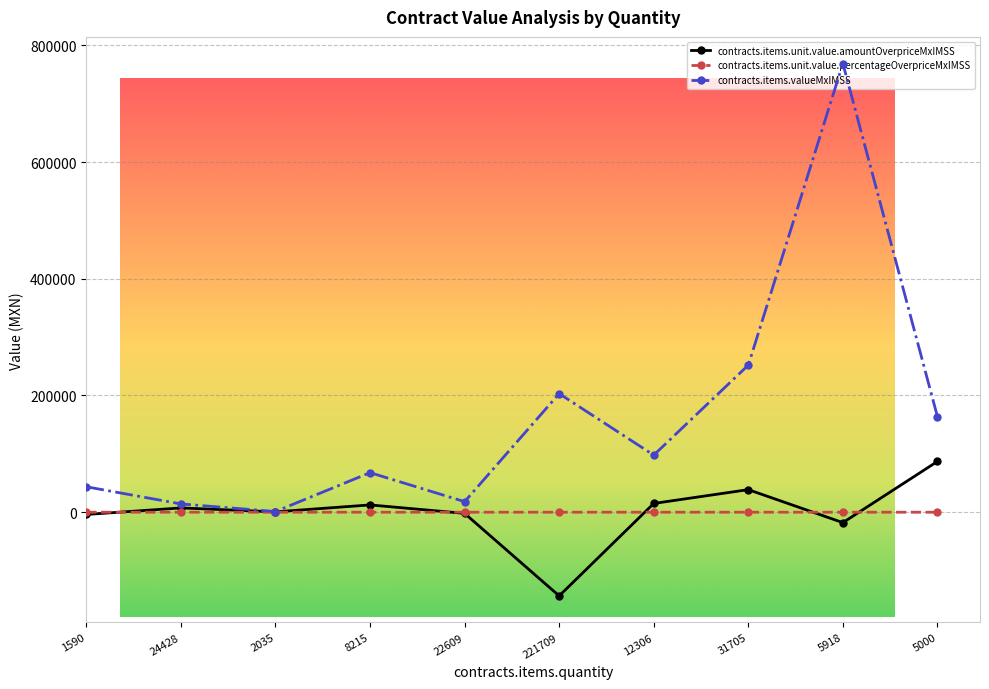

What is the sum of the contracts.items.unit.value.amountOverpriceMxIMSS values at 5918 and 221709?

-161248.4